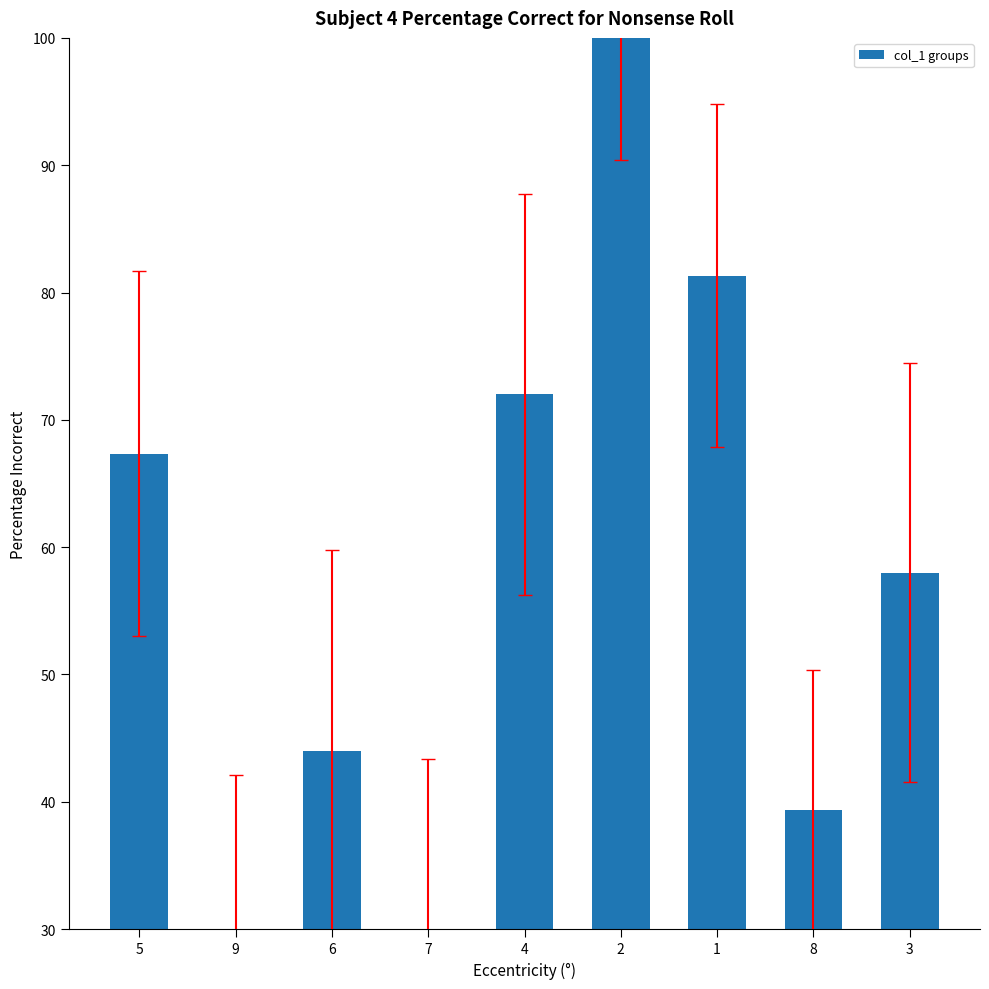

What is the minimum value shown in the chart?

30.0